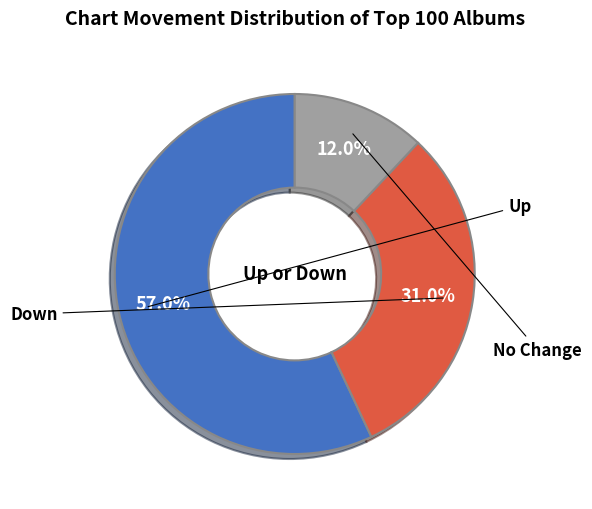

Is there any slice that represents more than half of the pie?

Yes